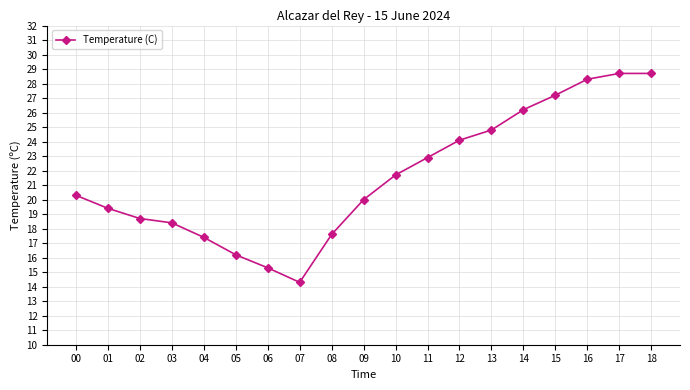

Between 16 and 17, which is larger?

17